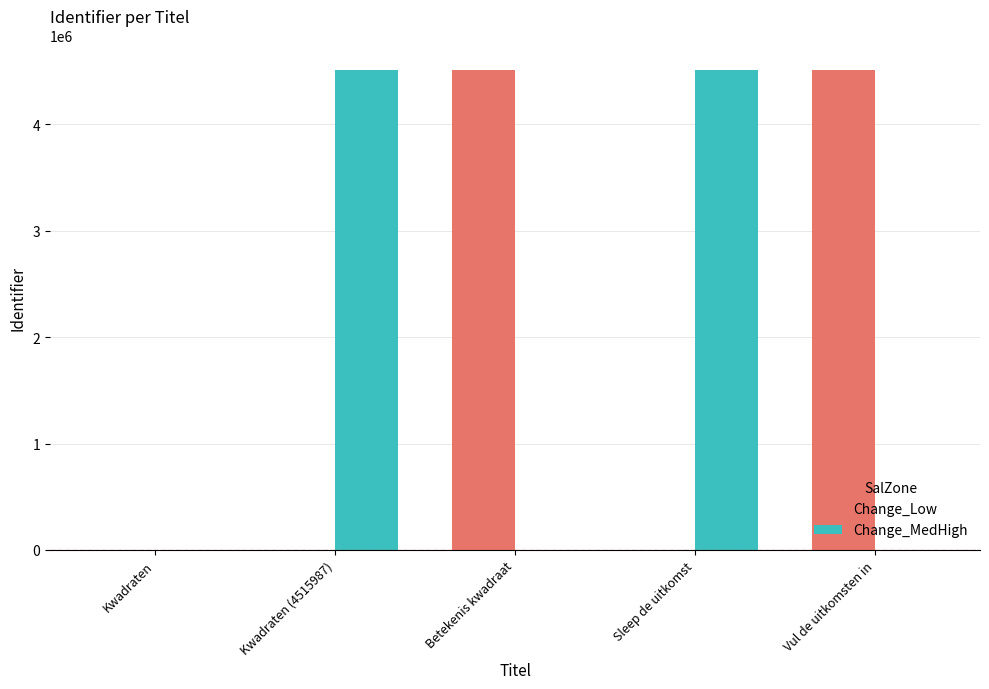

What is the total value across all series at Vul de uitkomsten in?

4516186